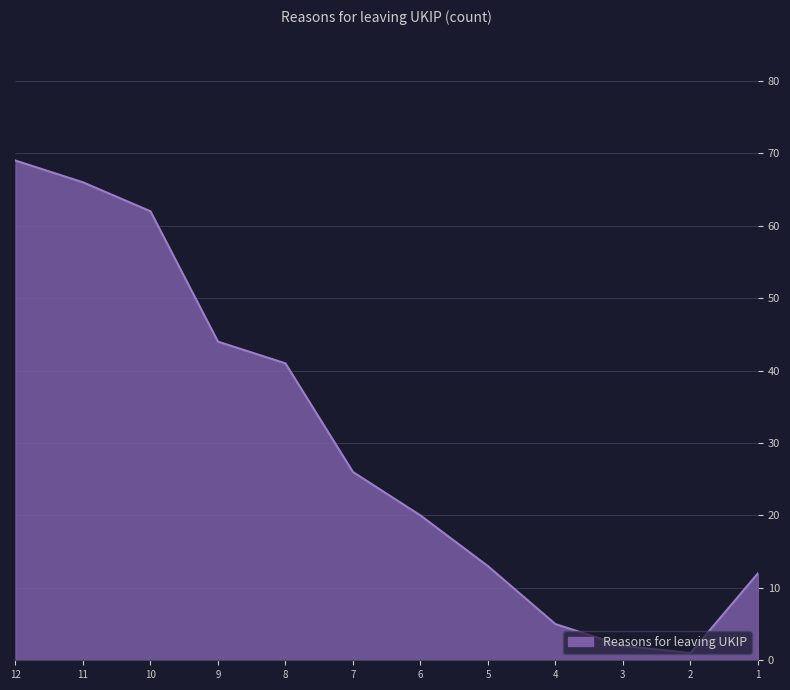

Reading right to left, transcribe all the data shown in this chart.

12	1	2	5	13	20	26	41	44	62	66	69